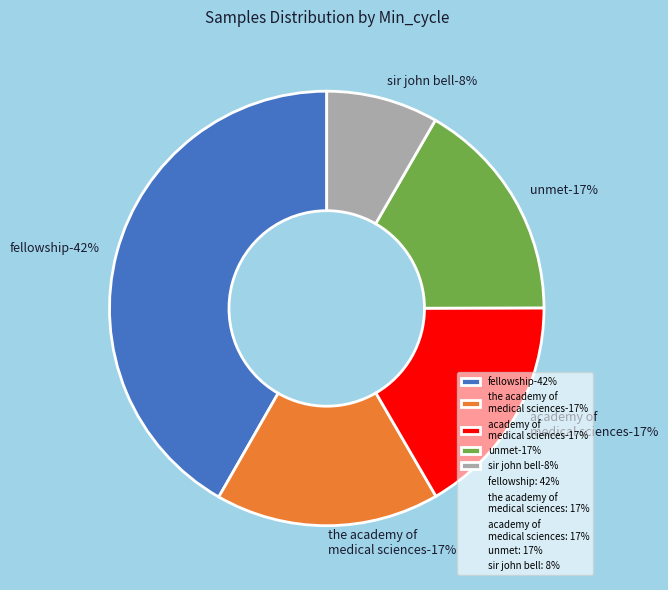

To the nearest percent, what portion does 27 represent?

8%